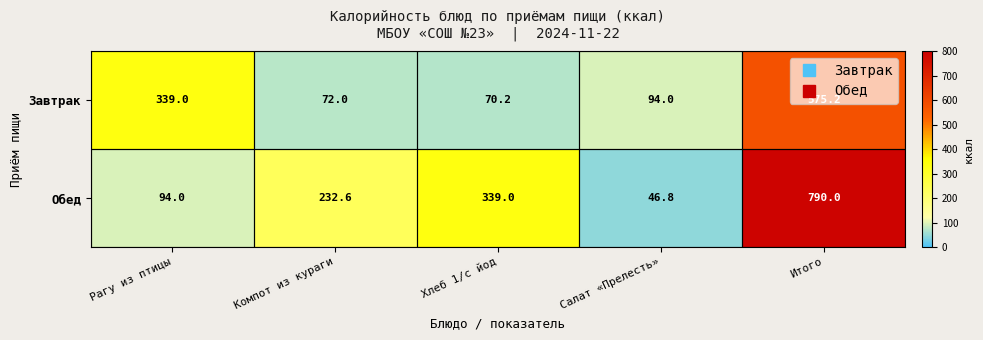

Which category has the lowest value across all series?

Салат «Прелесть»